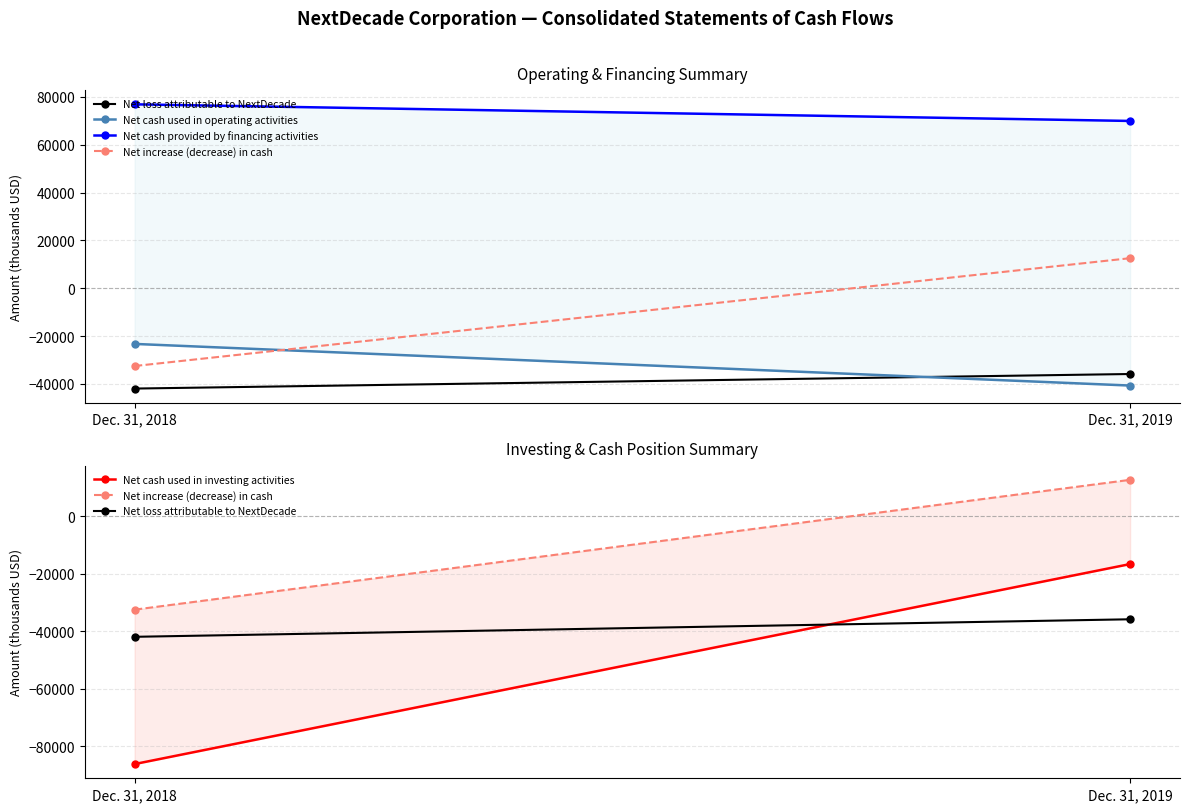

What is the difference between the Net loss attributable to NextDecade values at Dec. 31, 2019 and Dec. 31, 2018?

6089